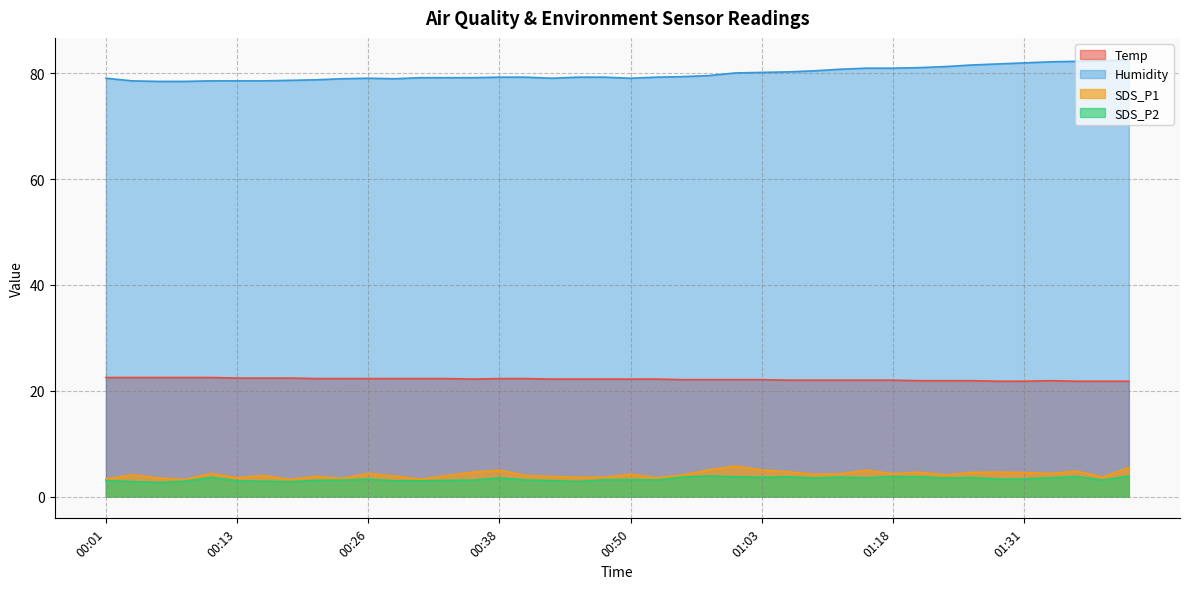

Read the Temp value at 00:13.

22.4